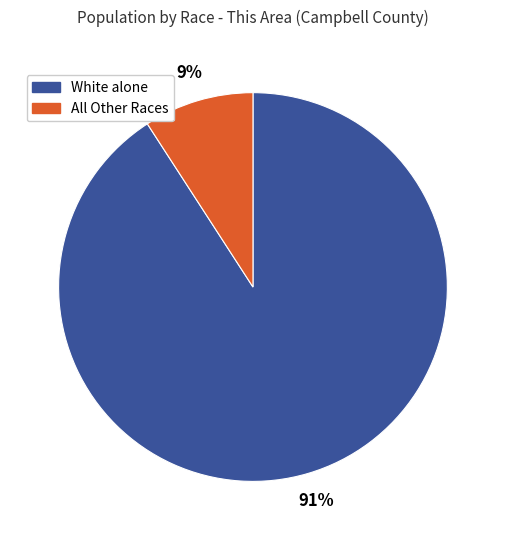

Is there any slice that represents more than half of the pie?

Yes